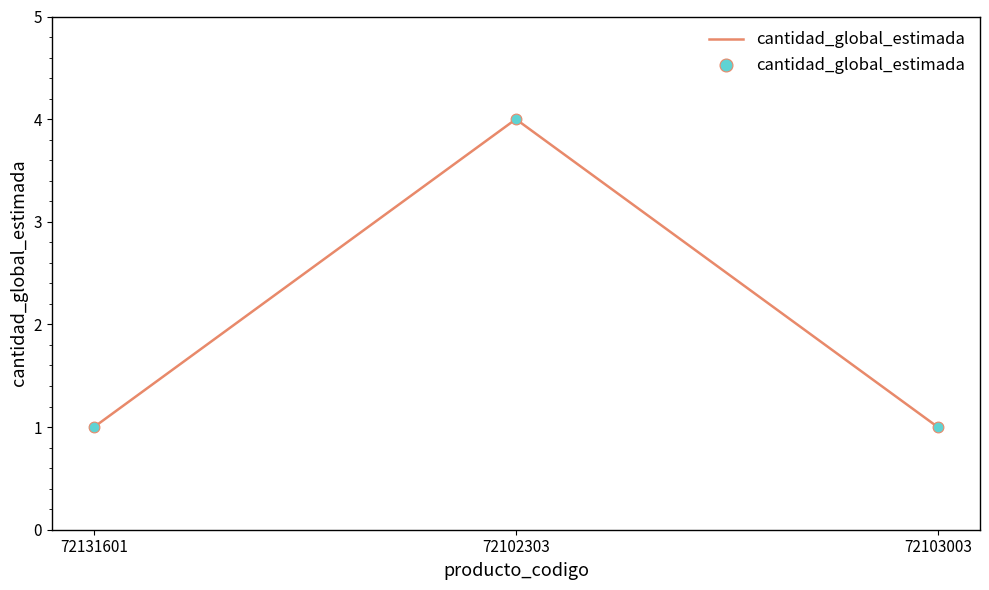

Between 72102303 and 72103003, which is larger?

72102303